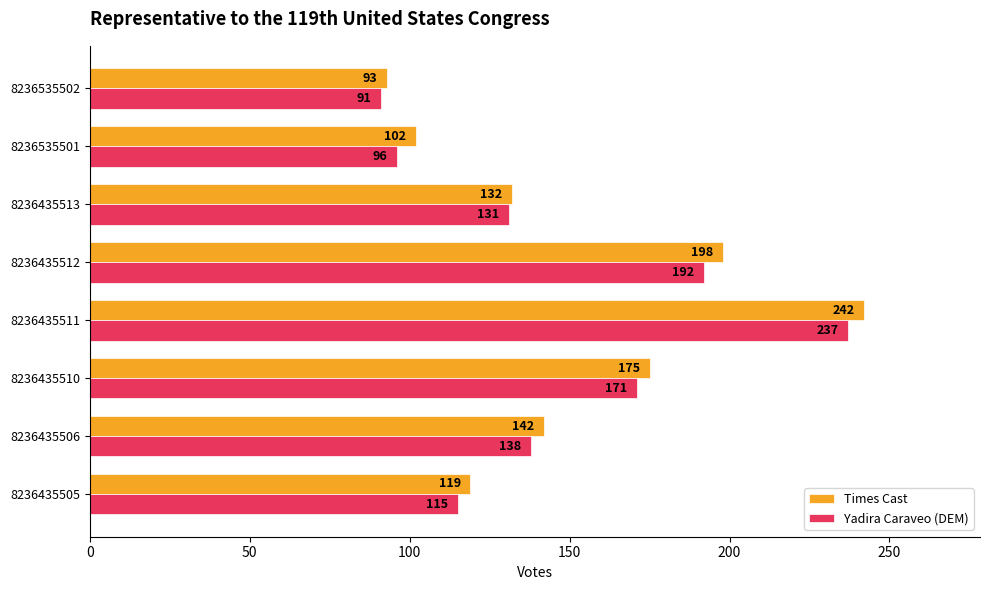

What is the lowest value of the Times Cast series?

93